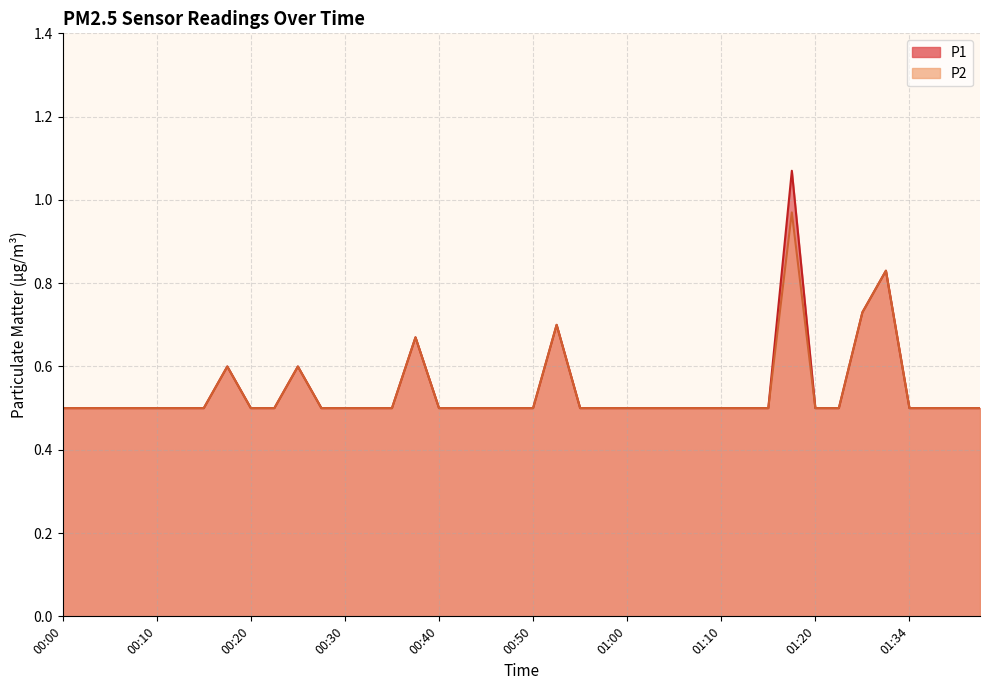

How many distinct data groups are displayed?

2